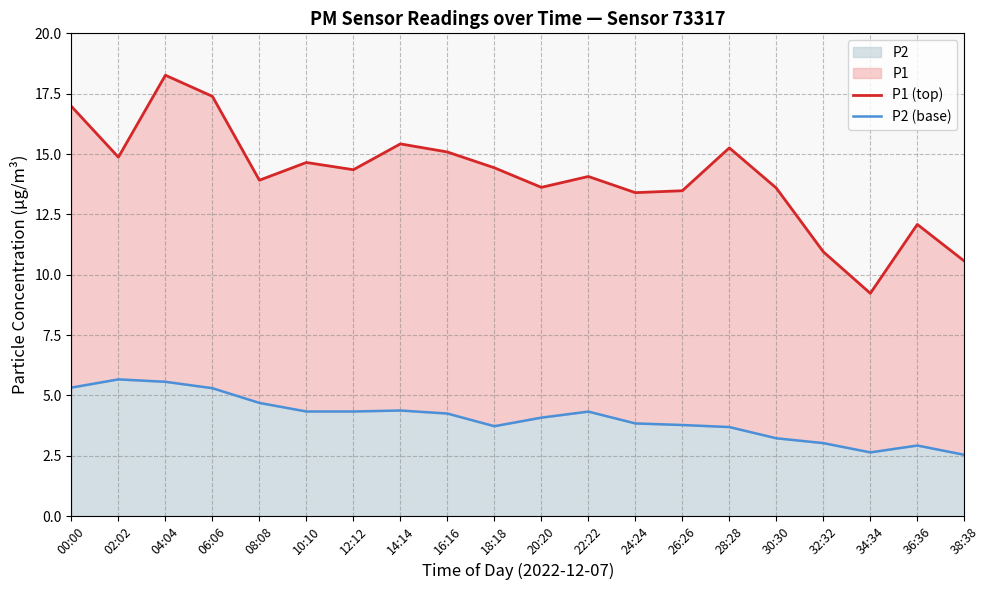

True or false: P2 (base) and P1 (top) intersect in this chart.

False